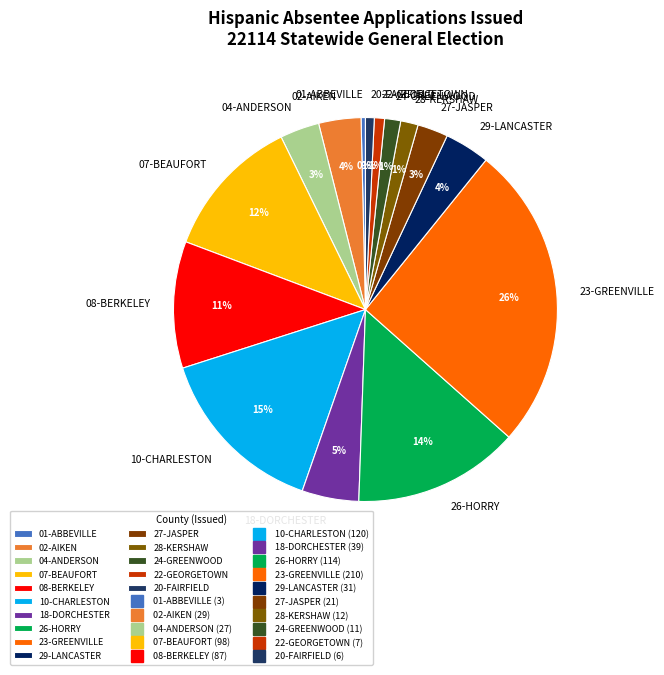

Is it true that 18-DORCHESTER is 5% of the pie?

True